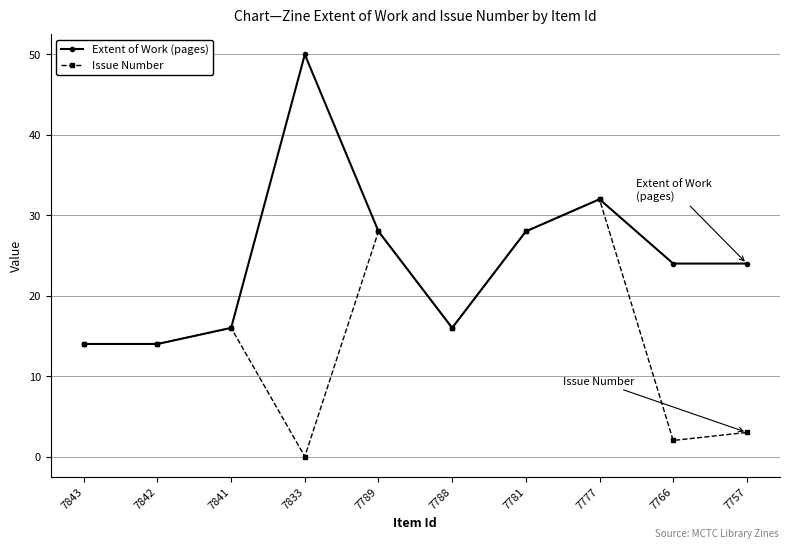

In Extent of Work (pages), how many points are higher than both neighbors (excluding endpoints)?

2